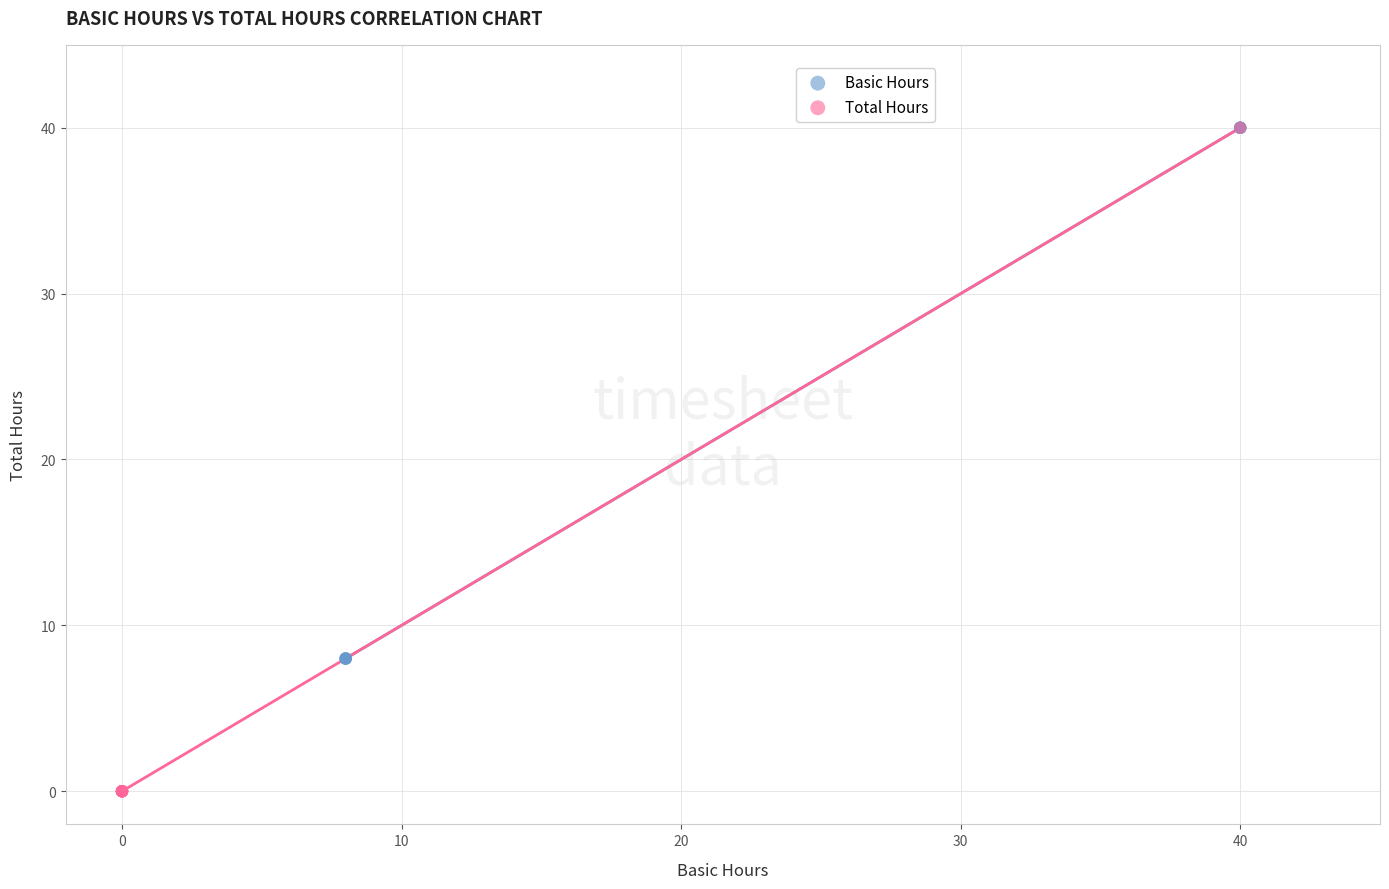

Which series reaches the minimum Y coordinate?

Total Hours